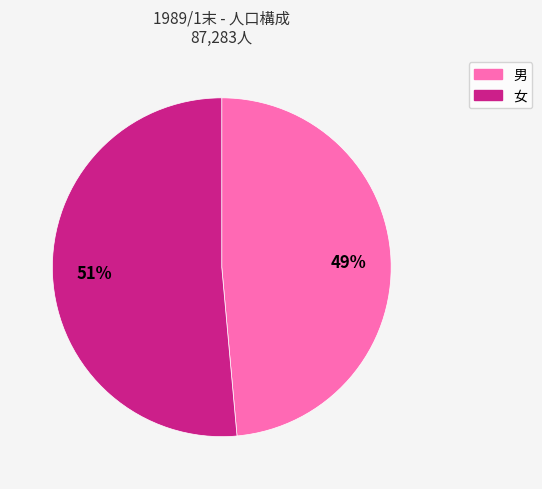

Is it true that 女 is 51% of the pie?

True